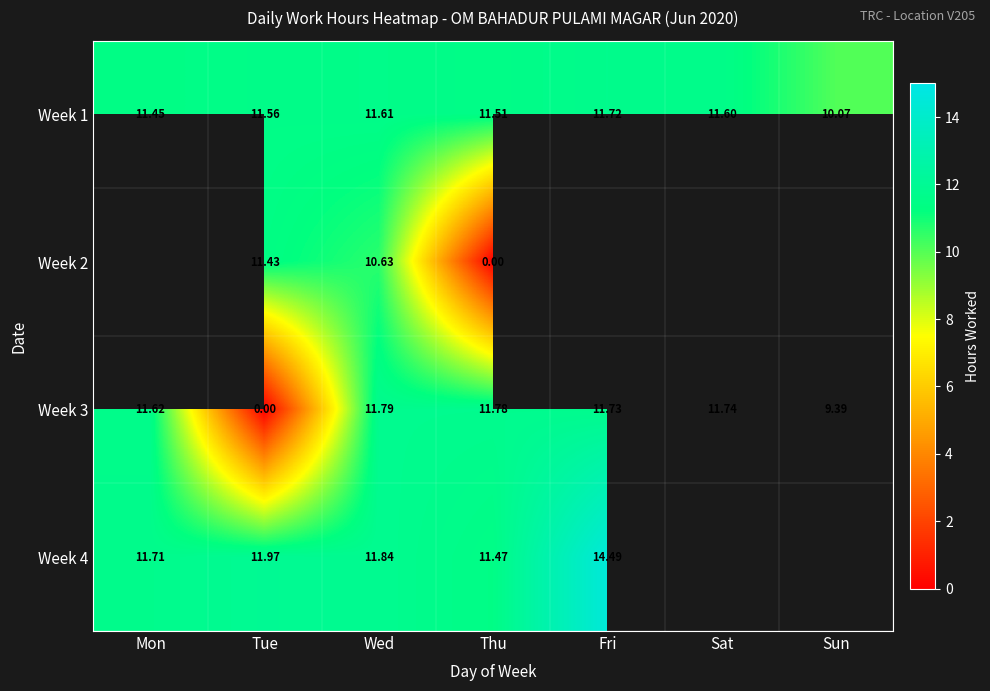

What is the difference between the highest and lowest values at Sun?

0.7